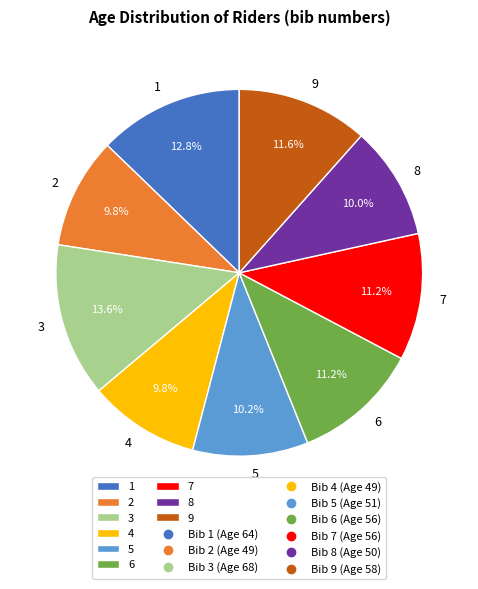

Between 1 and 8, which is larger?

1